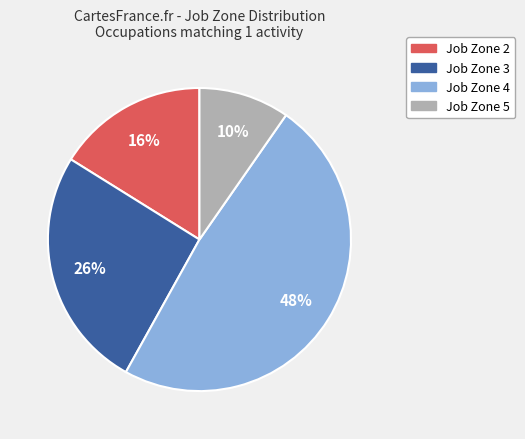

To the nearest percent, what is the combined percentage of Job Zone 2 and Job Zone 3?

42%